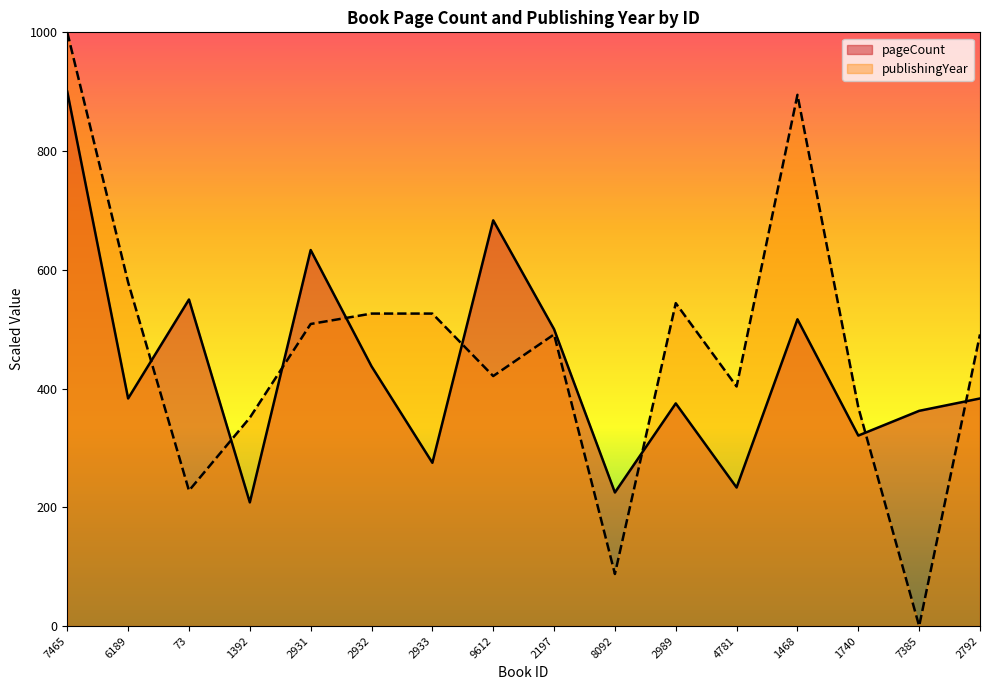

What position from the left is 2197?

9